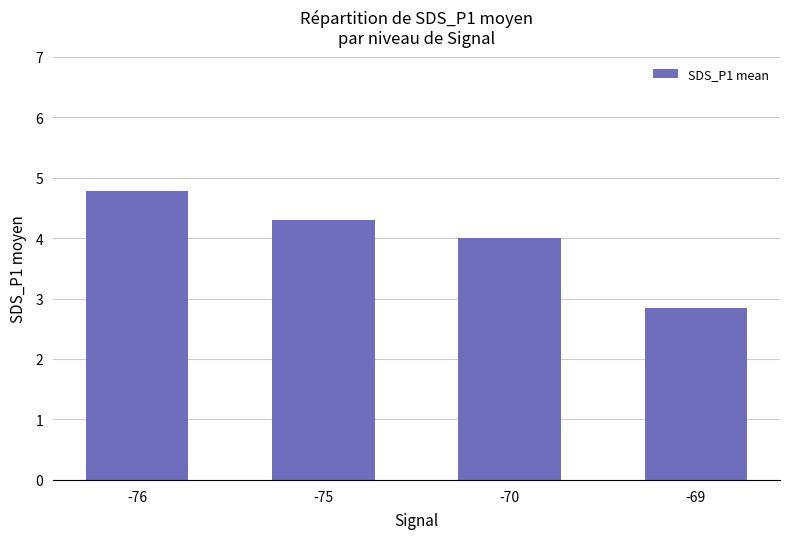

Reading left to right, list all the values displayed in this chart.

-76=4.8	-75=4.3	-70=4.0	-69=2.8